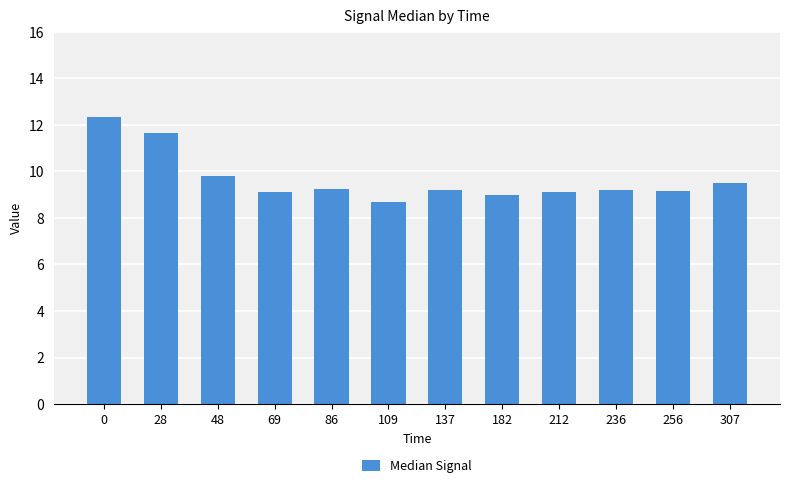

What is the change in value from 48 to 69?

-0.7